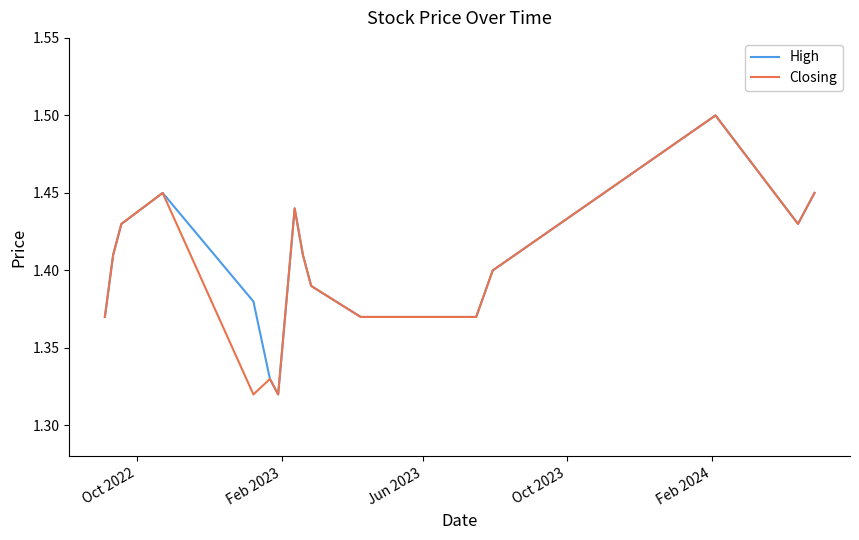

What is the maximum value for High?

1.5